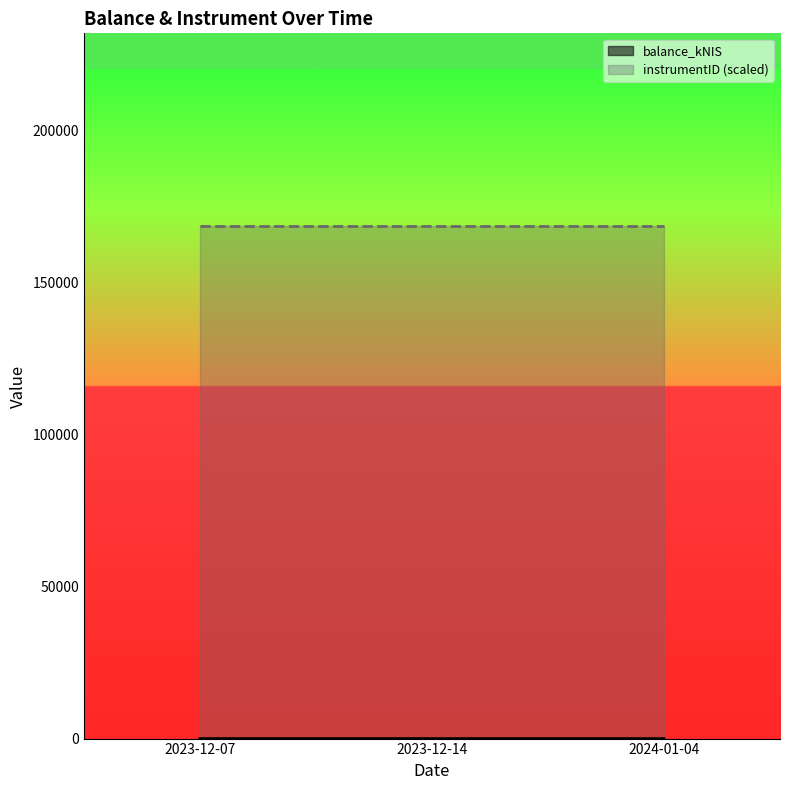

What position from the left is 2023-12-14?

2